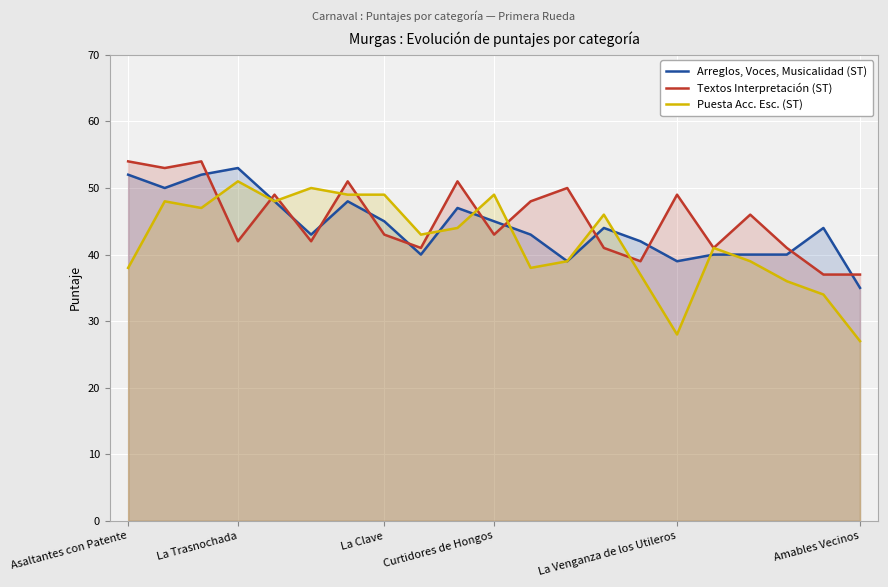

After their last crossing, which series has the higher values: Arreglos, Voces, Musicalidad (ST) or Textos Interpretación (ST)?

Textos Interpretación (ST)